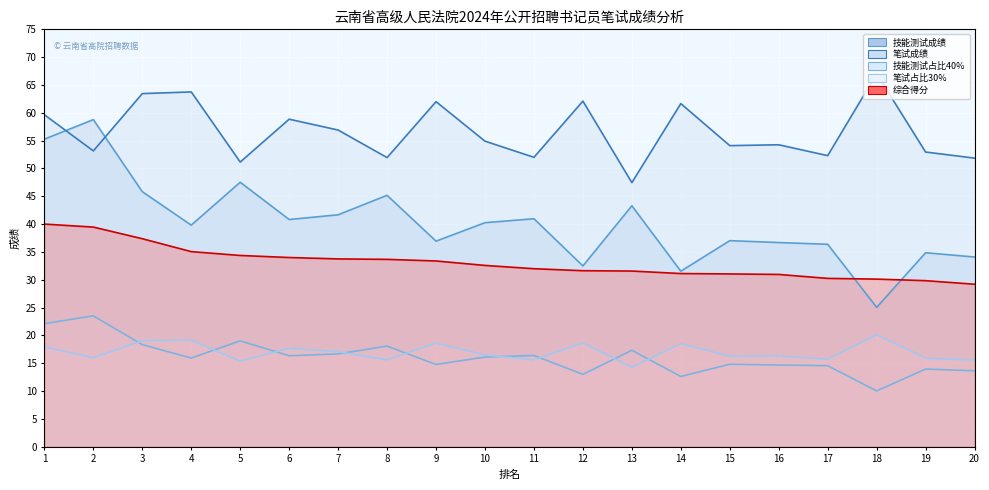

Which category has the highest value in the 综合得分 series?

1